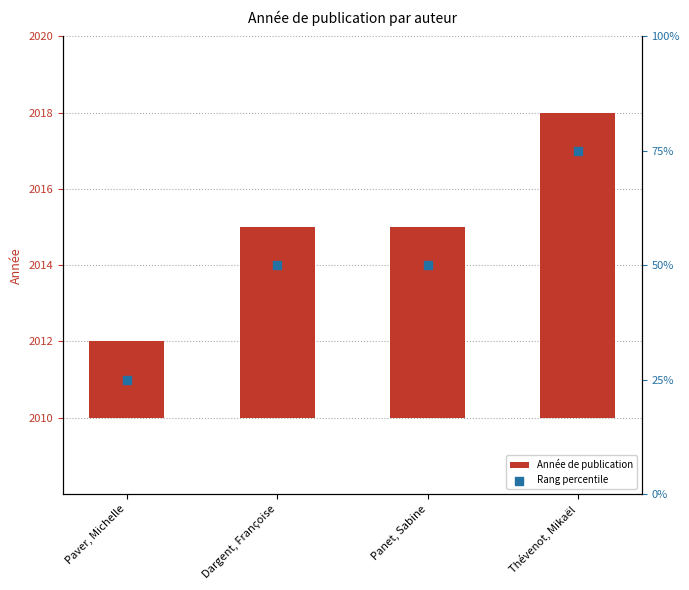

At which category is the sum across all series the highest?

Thévenot, Mikaël